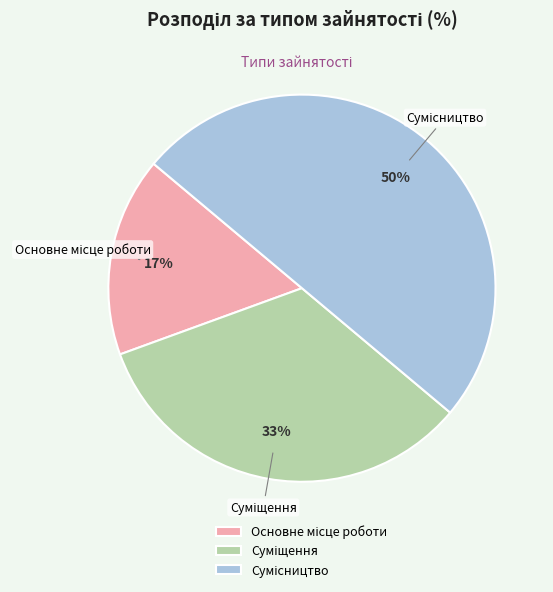

How many slices are in this pie chart?

3